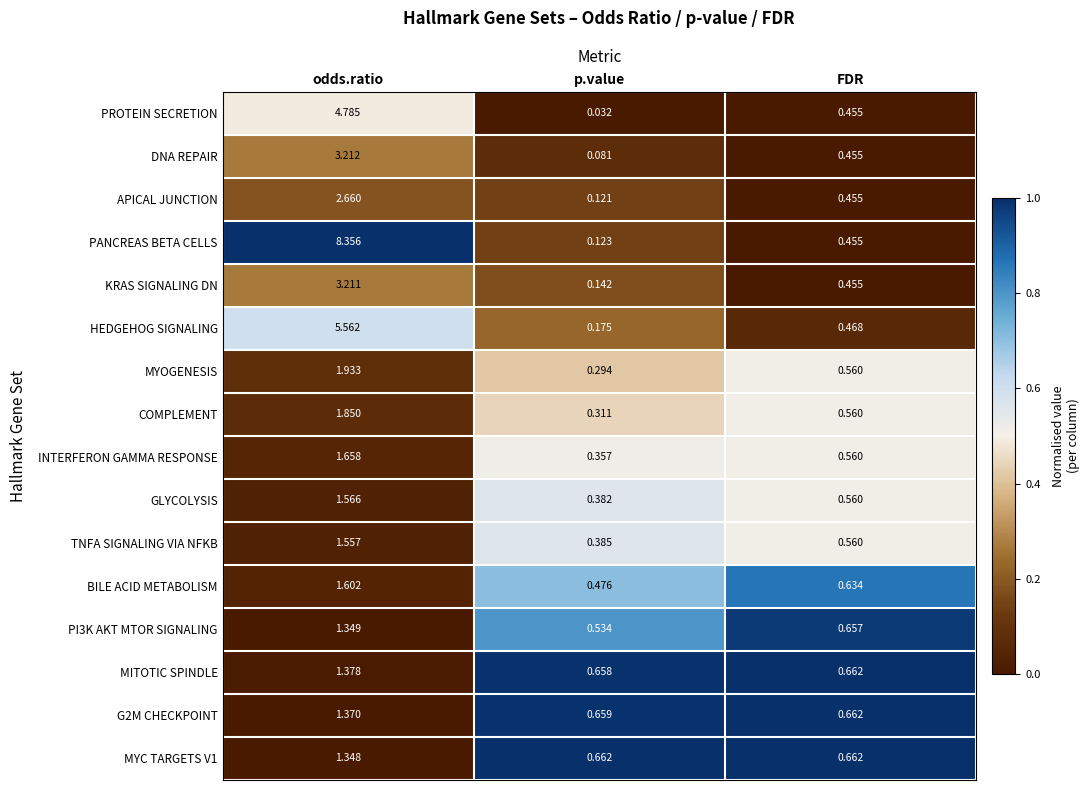

Between odds.ratio and FDR, which series saw the biggest shift?

PANCREAS BETA CELLS